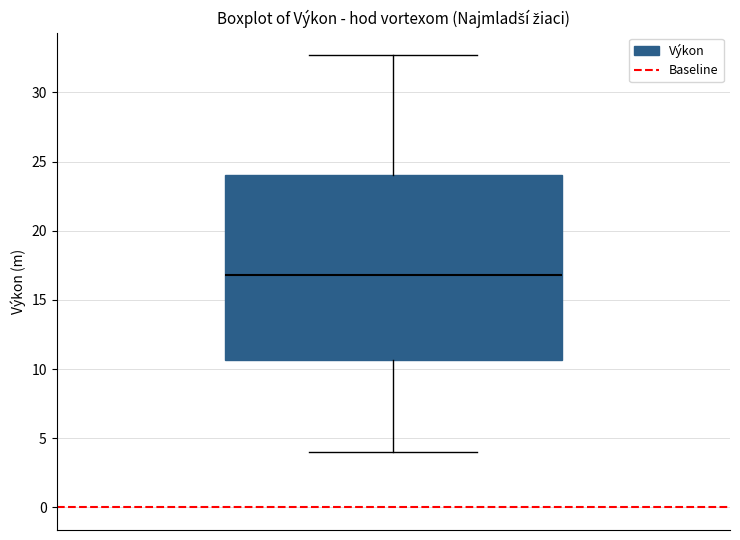

Transcribe this box plot: give where the median line is, the range the box spans, and where the two whiskers end, as read against the y-axis. The values are not printed on the chart, so give them approximately, as read against the axis.

median 17.0, box 10.5 to 24.0, whiskers 4.0 to 32.5